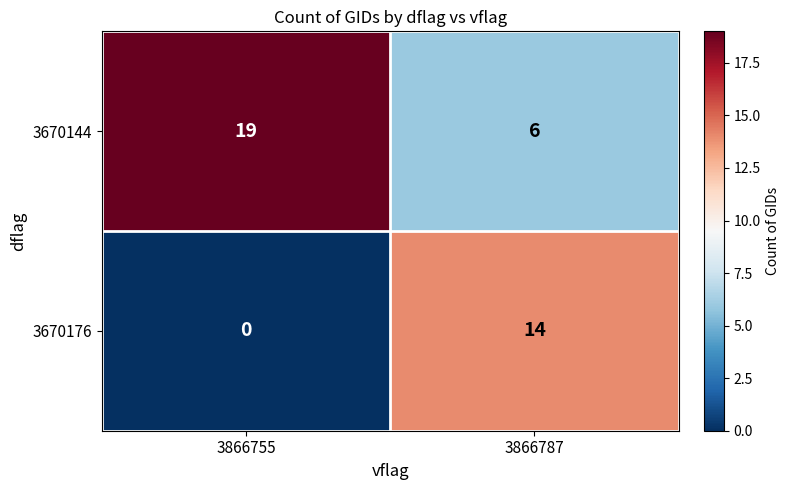

At 3866755, list the series in order from largest to smallest.

3670144, 3670176